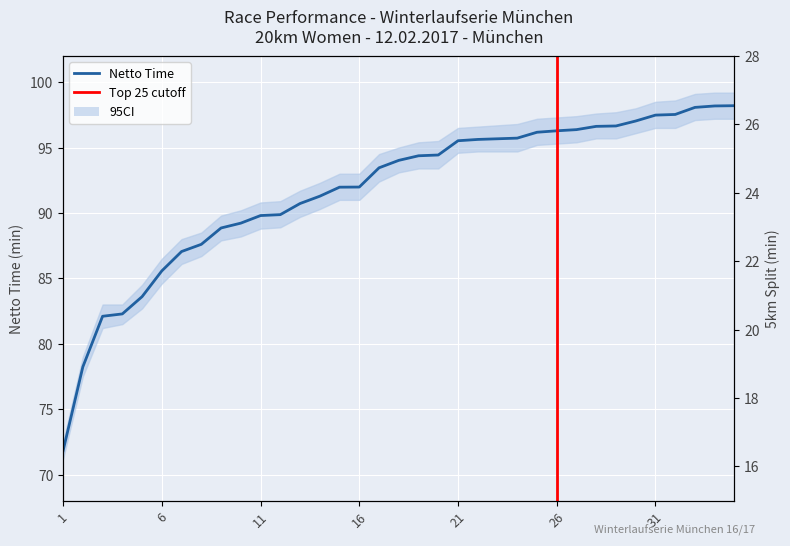

What is the total value across all series at 20?

117.8